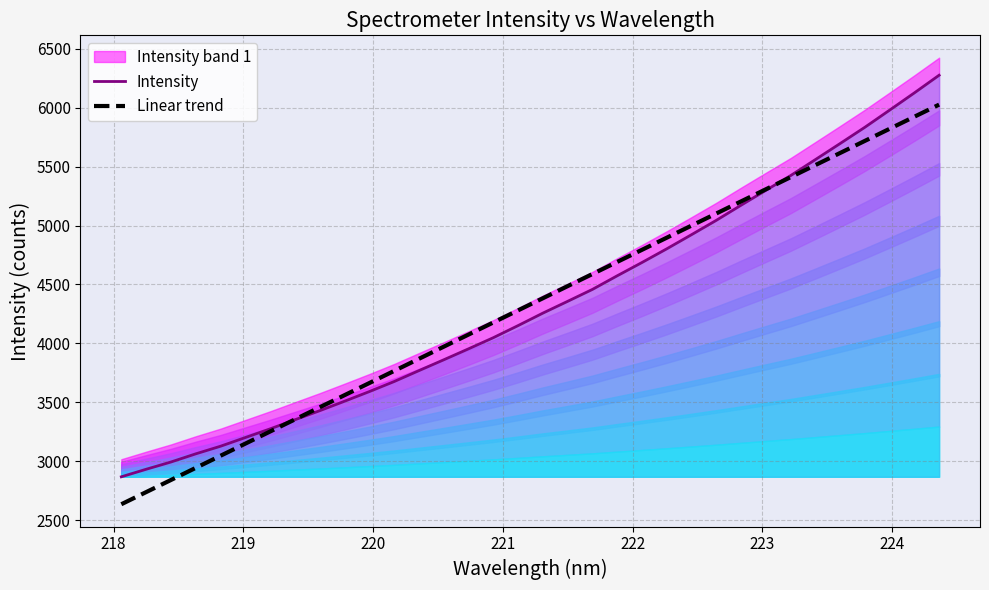

After their last crossing, which series has the higher values: Linear trend or Intensity?

Intensity